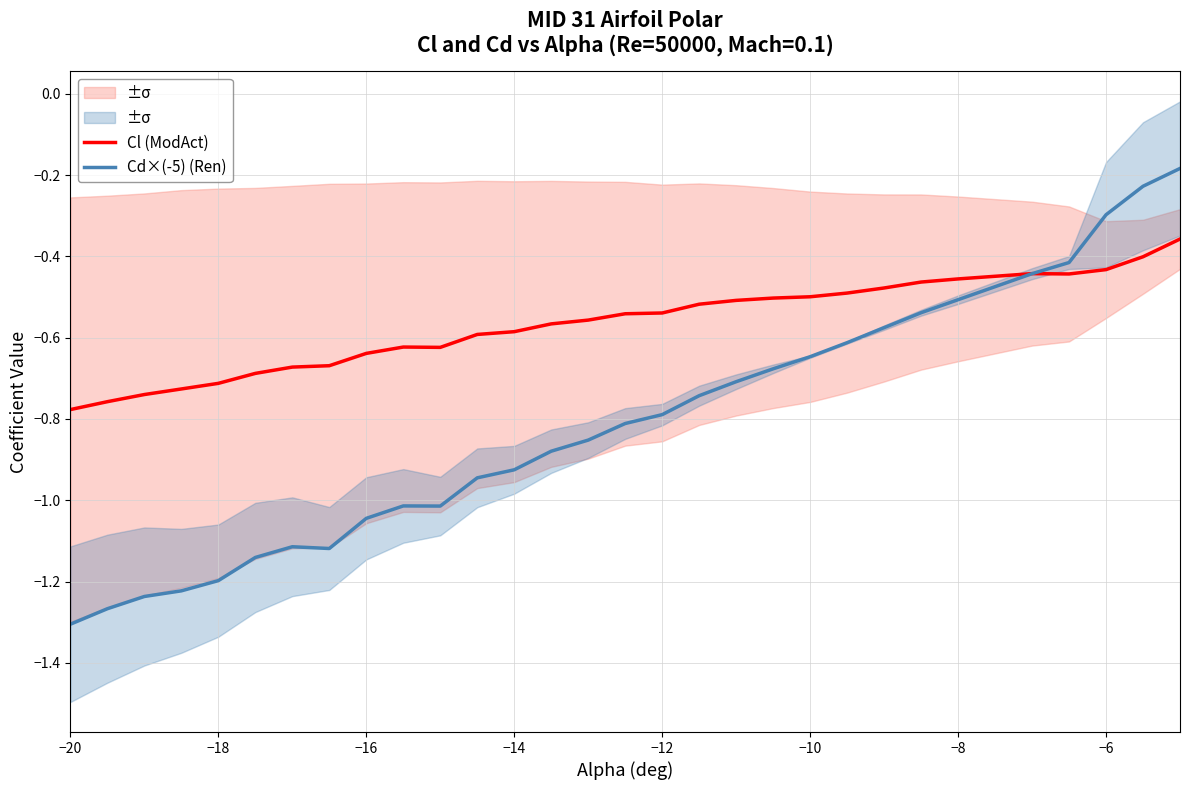

The Cl (ModAct) series shows -0.3 at −16. True or false?

False